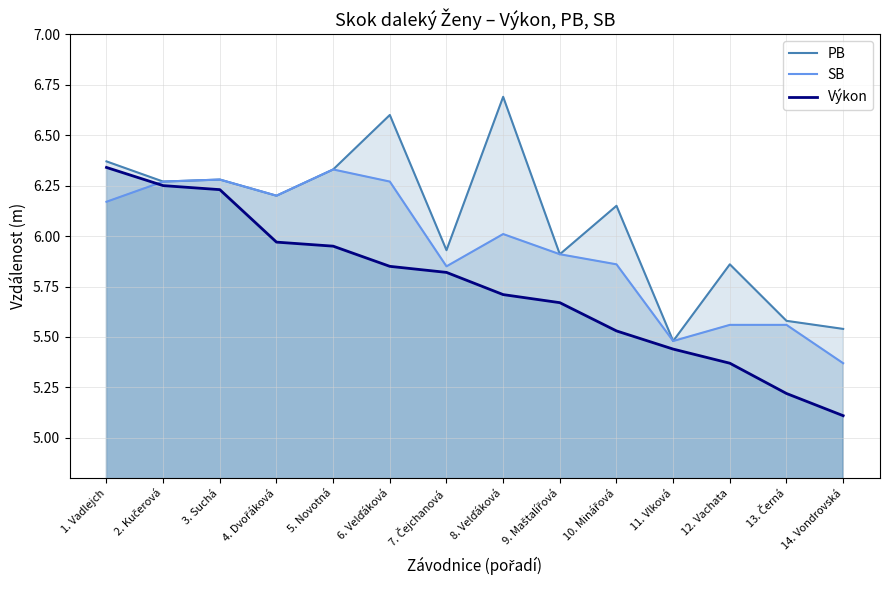

Which series has the widest spread of values?

Výkon